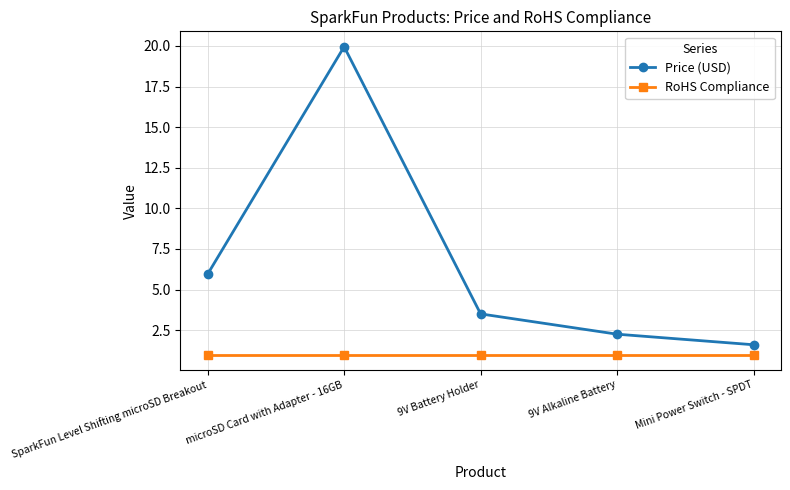

True or false: RoHS Compliance and Price (USD) intersect in this chart.

False